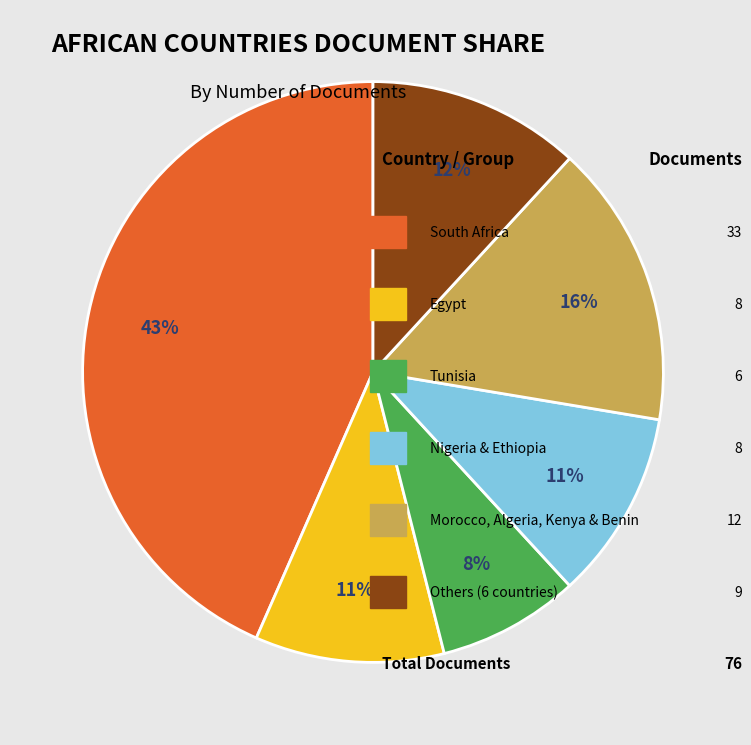

To the nearest percent, what is the average slice percentage?

17%